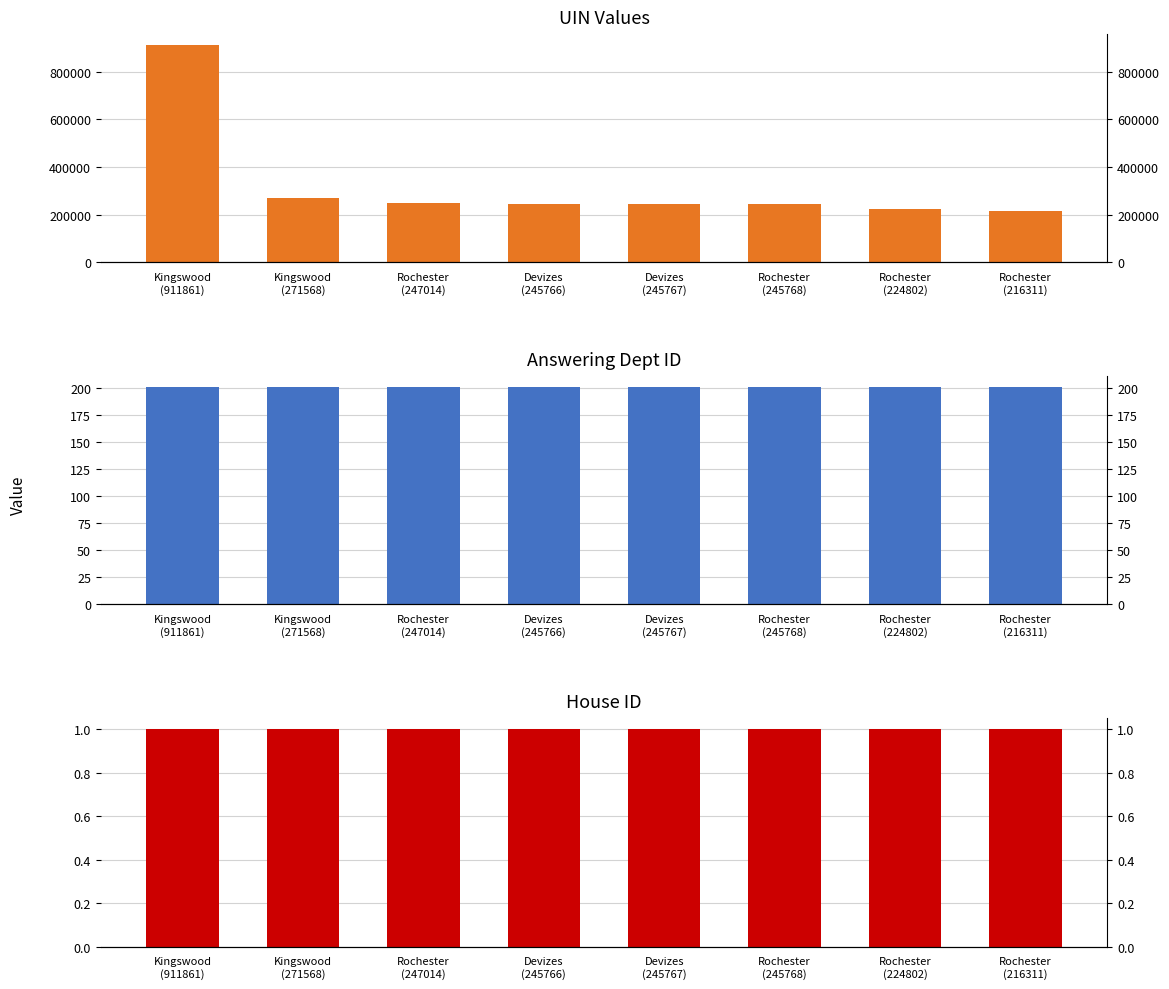

Rank the categories by House ID value from highest to lowest.

Kingswood
(911861), Kingswood
(271568), Rochester
(247014), Devizes
(245766), Devizes
(245767), Rochester
(245768), Rochester
(224802), Rochester
(216311)